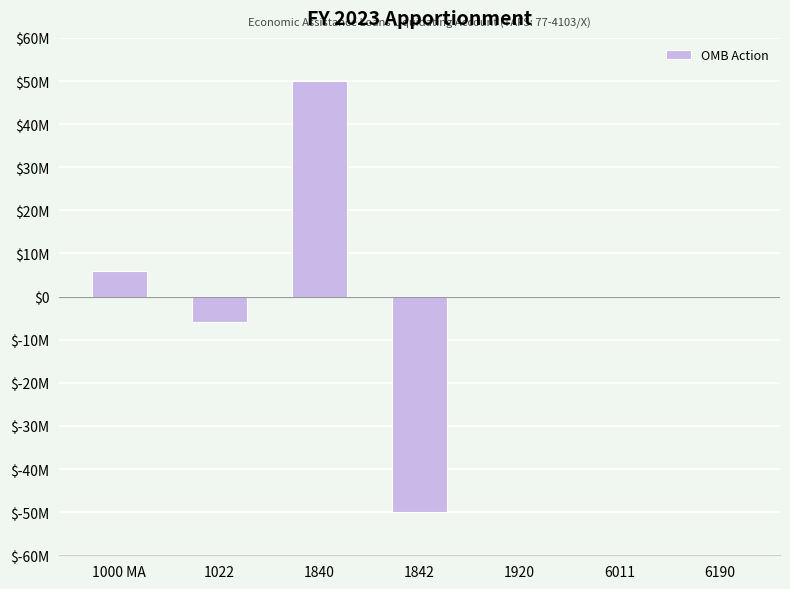

The value at 6011 is 0. True or false?

True